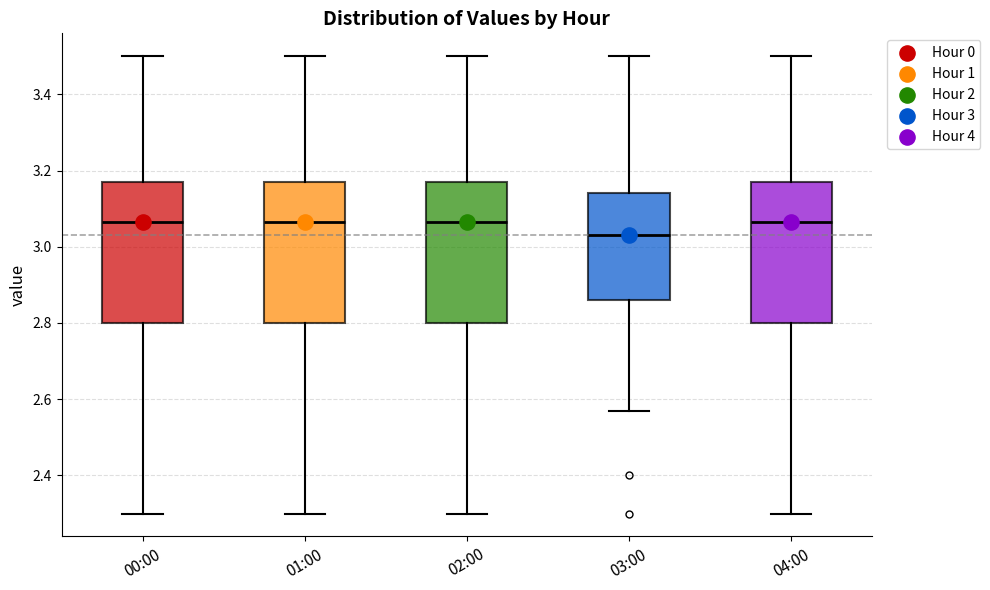

Reading left to right, transcribe this box plot: for each box, give where its median line is, the range the box spans, and where its two whiskers end, as read against the y-axis. The values are not printed on the chart, so give them approximately, as read against the axis.

00:00: median 3.06, box 2.80 to 3.18, whiskers 2.30 to 3.50
01:00: median 3.06, box 2.80 to 3.18, whiskers 2.30 to 3.50
02:00: median 3.06, box 2.80 to 3.18, whiskers 2.30 to 3.50
03:00: median 3.04, box 2.86 to 3.14, whiskers 2.58 to 3.50
04:00: median 3.06, box 2.80 to 3.18, whiskers 2.30 to 3.50